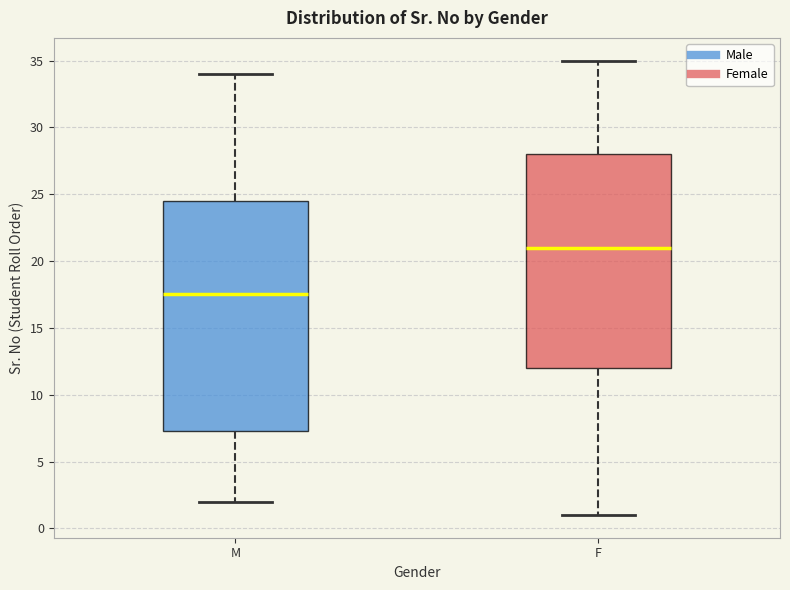

Comparing the boxes themselves (not the whiskers), which one is the tallest?

M